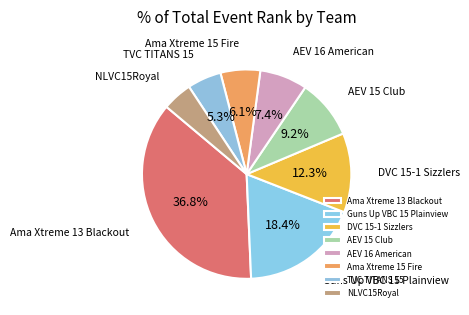

Is DVC 15-1 Sizzlers the majority of the pie?

No